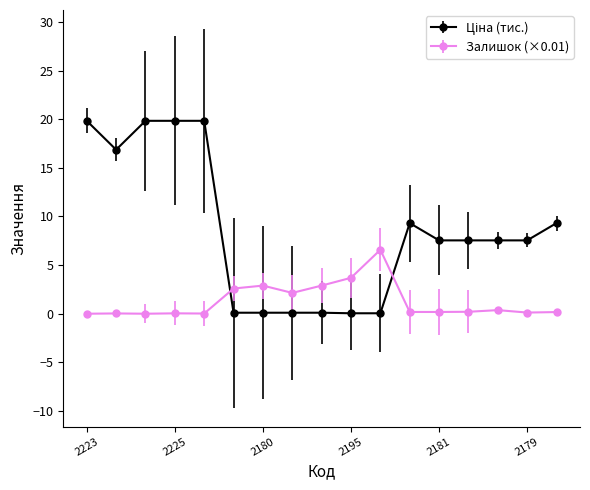

What is the difference between the second highest and minimum values in the Залишок (×0.01) series?

3.7